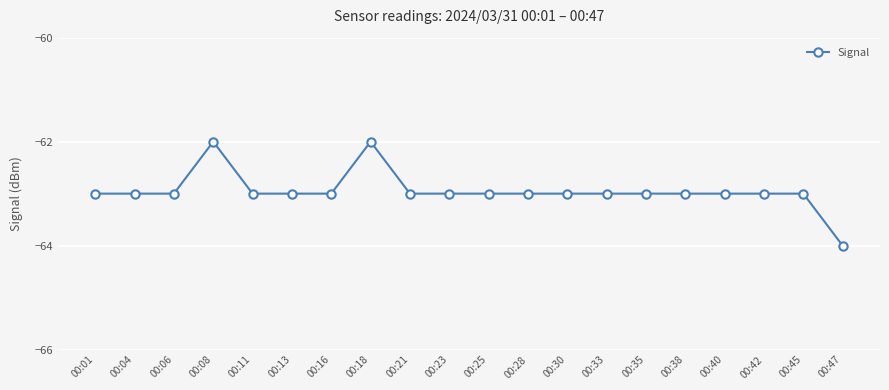

What is the average value?

-63